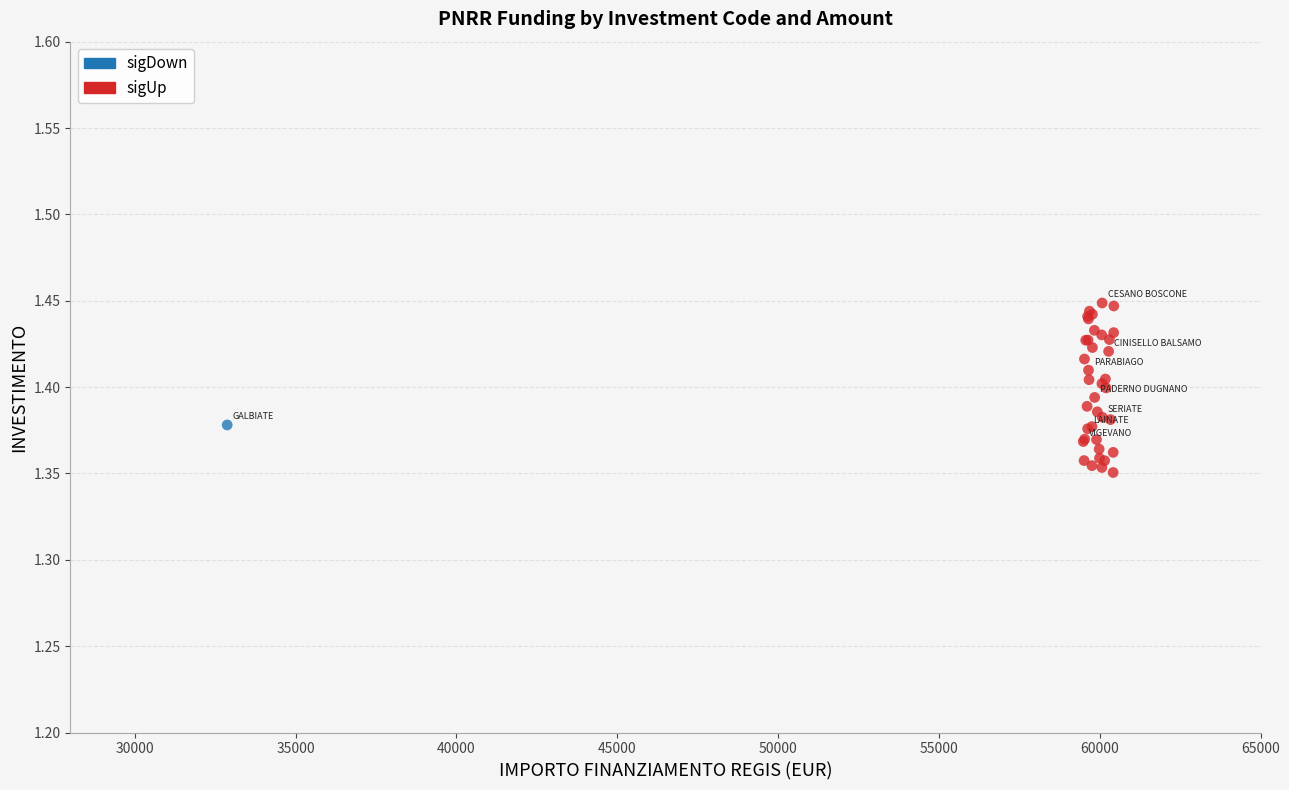

What are all the series names shown in the legend?

sigDown, sigUp